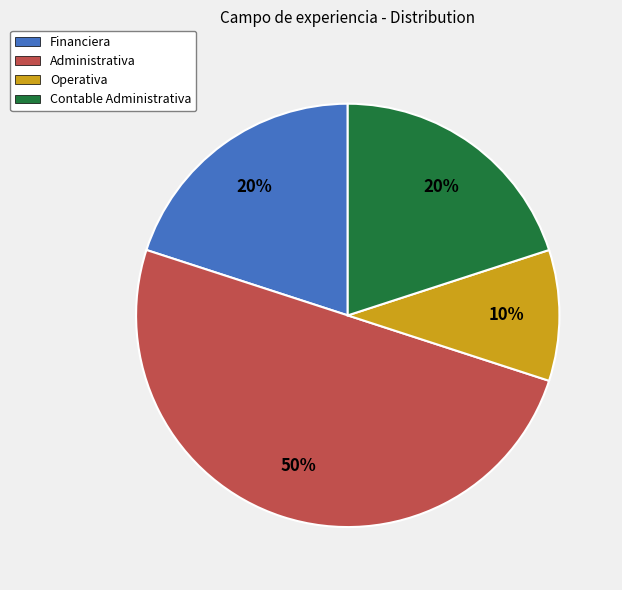

To the nearest percent, what is the difference between the largest and smallest slice percentages?

40%